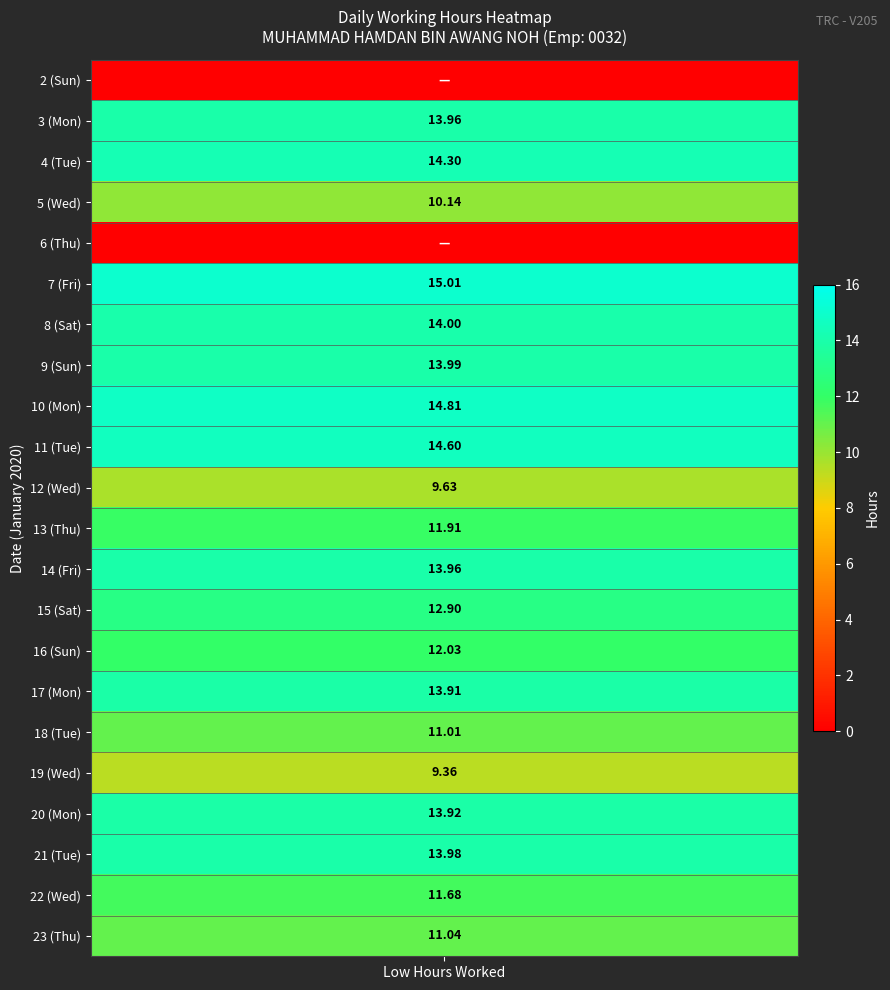

What is the change in value from 12 to 14?

+4.3